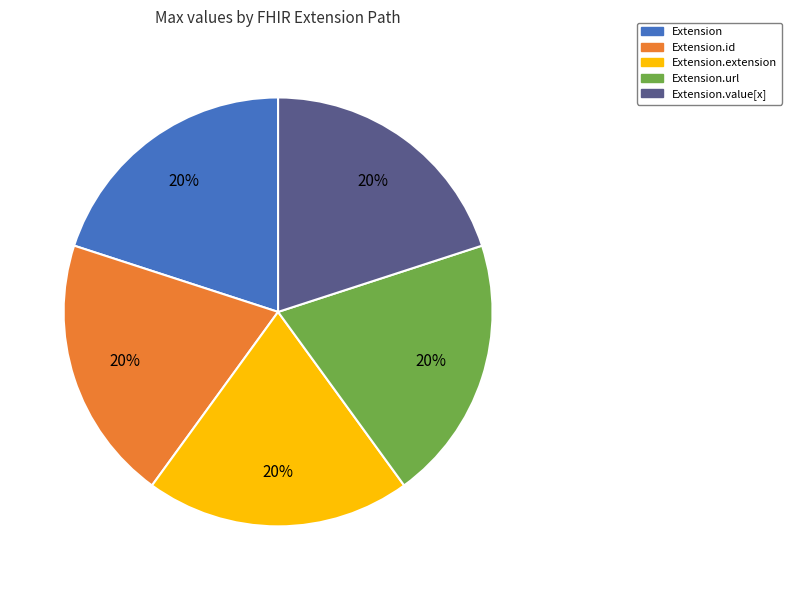

To the nearest percent, what is the average slice percentage?

20%